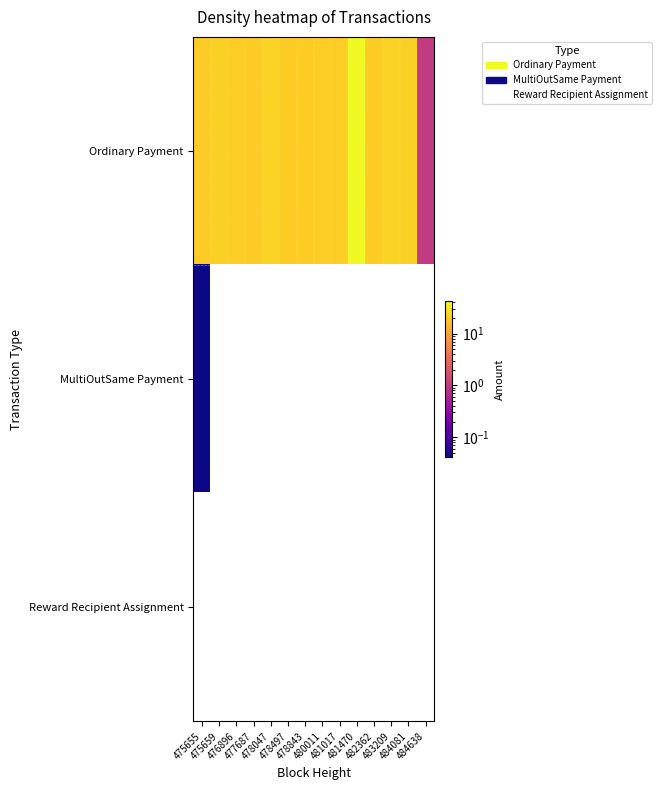

Which series changed the most between 476896 and 482362?

Ordinary Payment